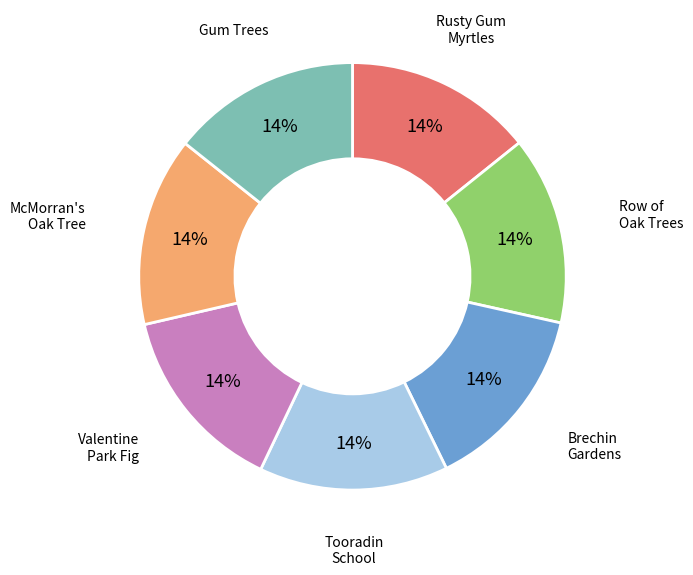

Does any single category account for the majority?

No